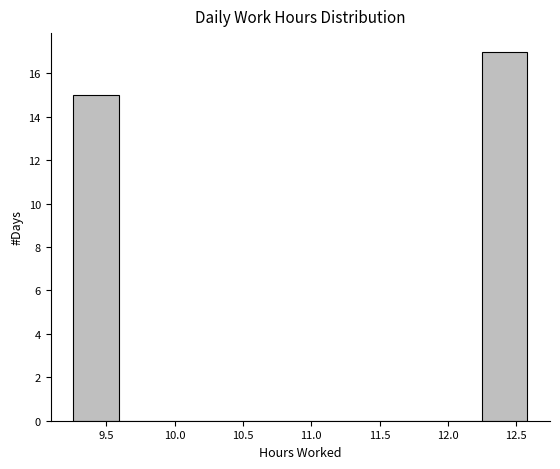

Reading left to right, list every bar in this chart as the range it spans on the x-axis followed by its height. Neither the bar edges nor the heights are printed on the chart, so give them approximately, as read against the axes.

9.25 to 9.60: 15
9.60 to 9.90: 0
9.90 to 10.25: 0
10.25 to 10.60: 0
10.60 to 10.90: 0
10.90 to 11.25: 0
11.25 to 11.60: 0
11.60 to 11.90: 0
11.90 to 12.25: 0
12.25 to 12.60: 17